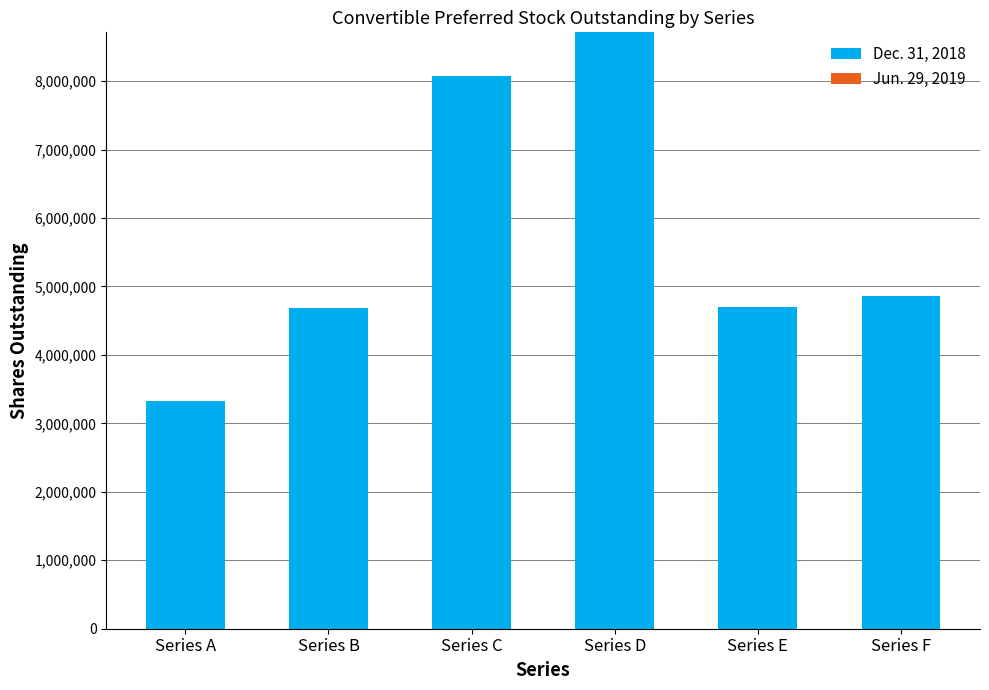

Count the number of data series in this chart.

1